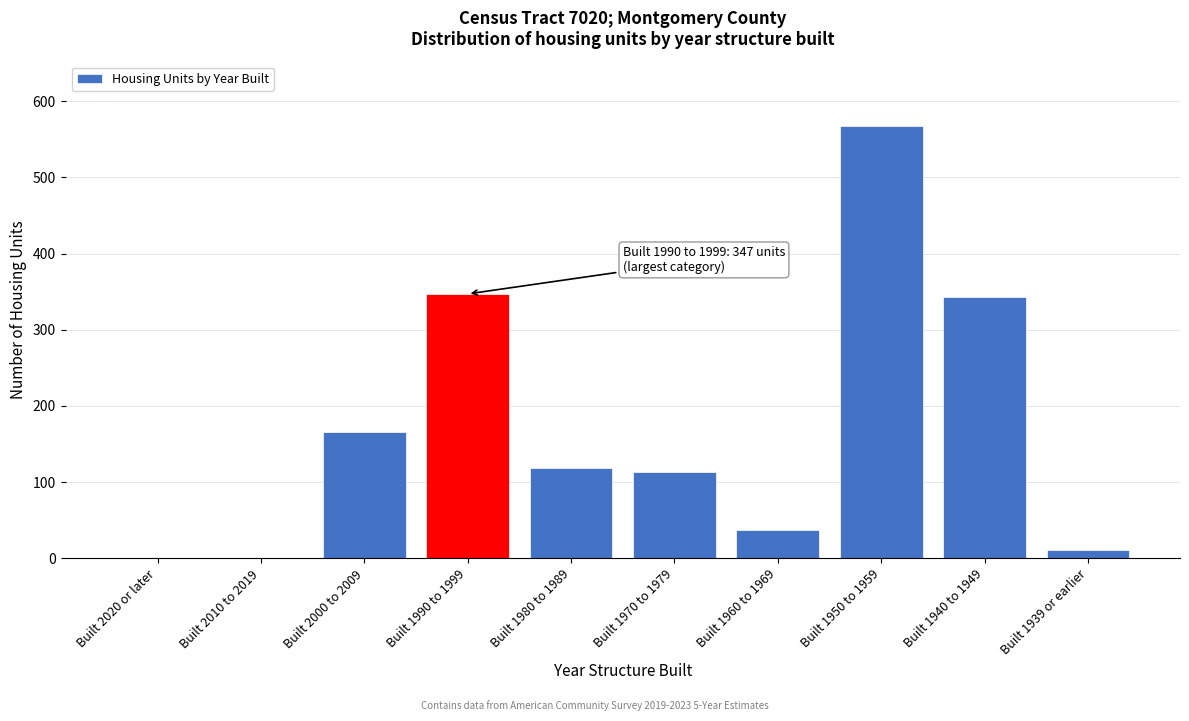

Reading left to right, list all the values displayed in this chart.

Built 2020 or later=0	Built 2010 to 2019=0	Built 2000 to 2009=166	Built 1990 to 1999=347	Built 1980 to 1989=119	Built 1970 to 1979=113	Built 1960 to 1969=37	Built 1950 to 1959=567	Built 1940 to 1949=343	Built 1939 or earlier=11